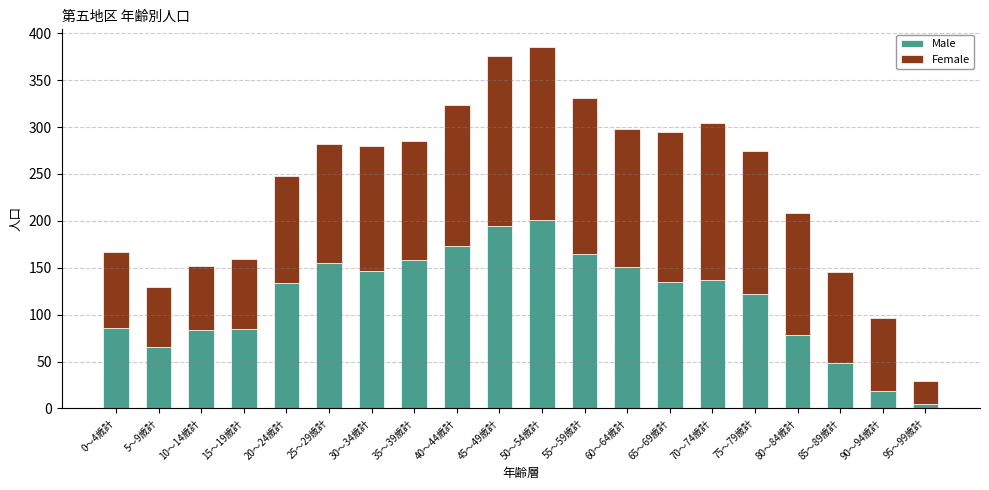

Does the chart contain stacked bars?

Yes